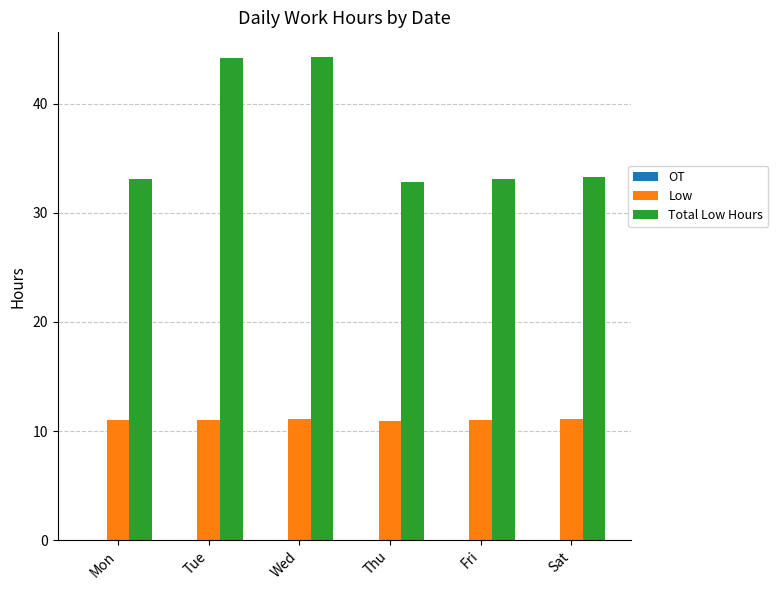

What is the approximate value of Total Low Hours at Tue?

44.2